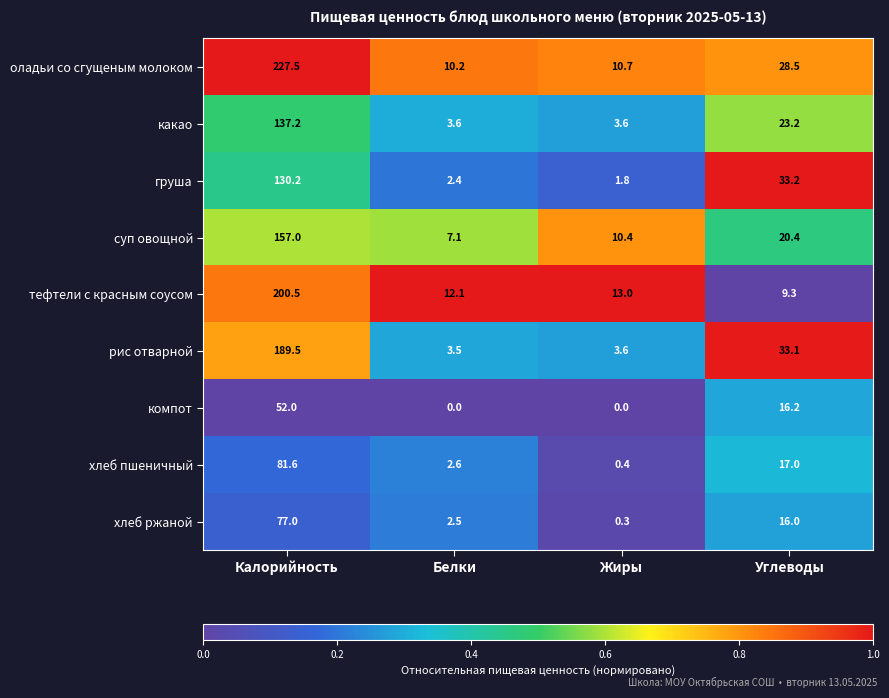

What is the difference between the тефтели с красным соусом values at Жиры and Калорийность?

187.5